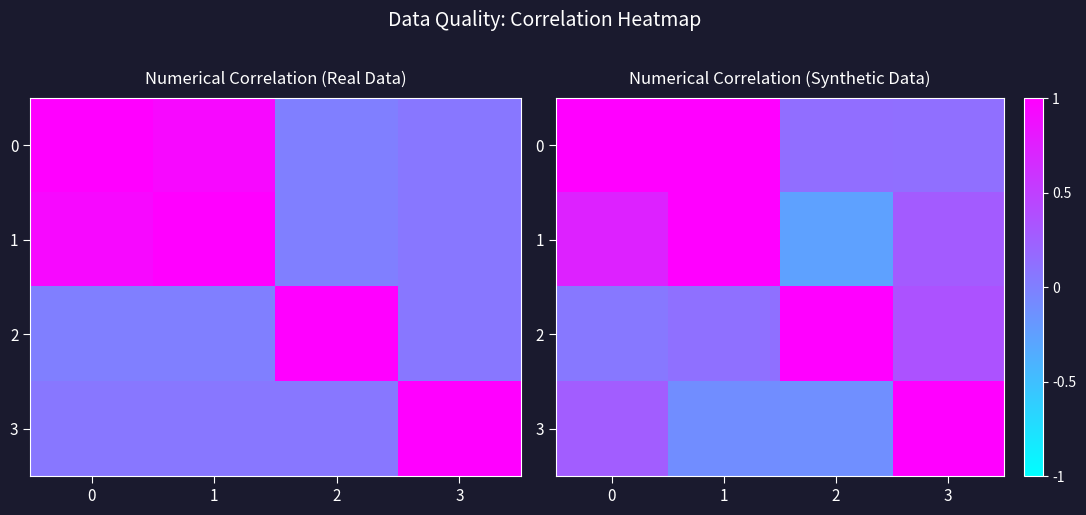

Is the value of 0 at 0 greater than the value of 2 at 0?

Yes